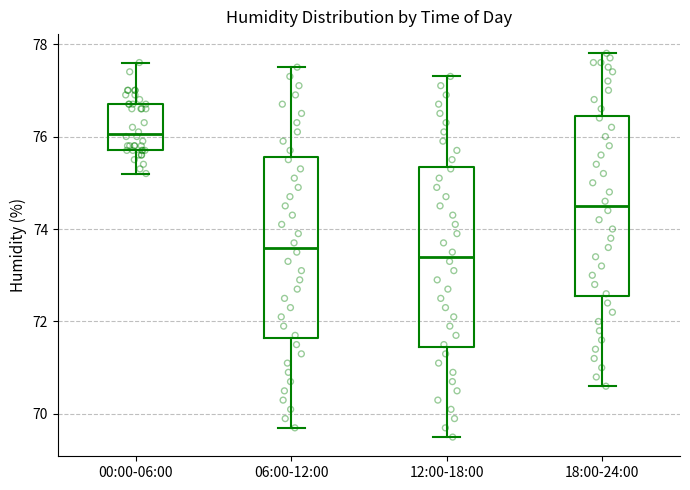

Reading left to right, read every box against the y-axis: the position of its median line, the range the box covers, and the ends of its whiskers. The values are not printed on the chart, so give them approximately, as read against the axis.

00:00-06:00: median 76.0, box 75.8 to 76.8, whiskers 75.2 to 77.6
06:00-12:00: median 73.6, box 71.6 to 75.6, whiskers 69.8 to 77.6
12:00-18:00: median 73.4, box 71.4 to 75.4, whiskers 69.6 to 77.4
18:00-24:00: median 74.6, box 72.6 to 76.4, whiskers 70.6 to 77.8